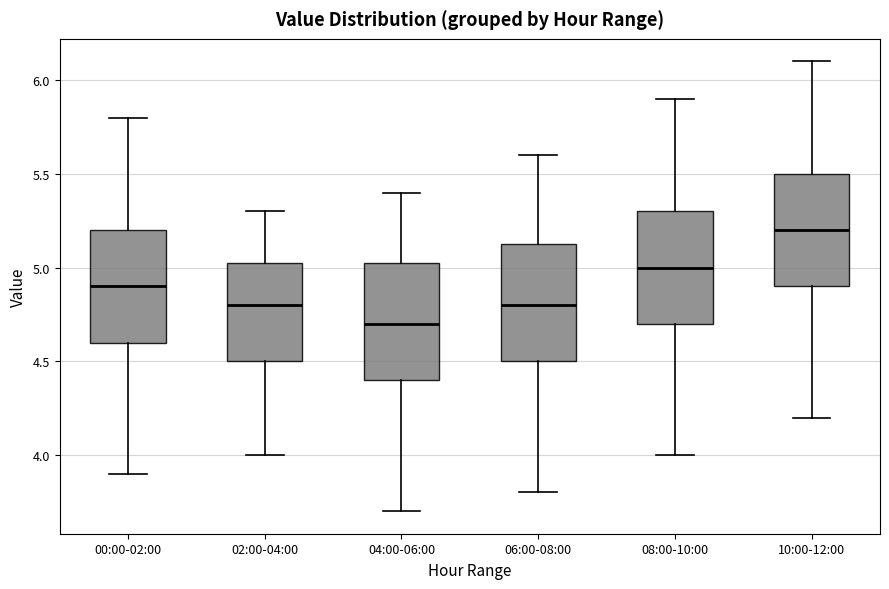

Where does the median line of the box for 08:00-10:00 sit on the y-axis? The values are not printed on the chart, so give them approximately, as read against the axis.

5.00